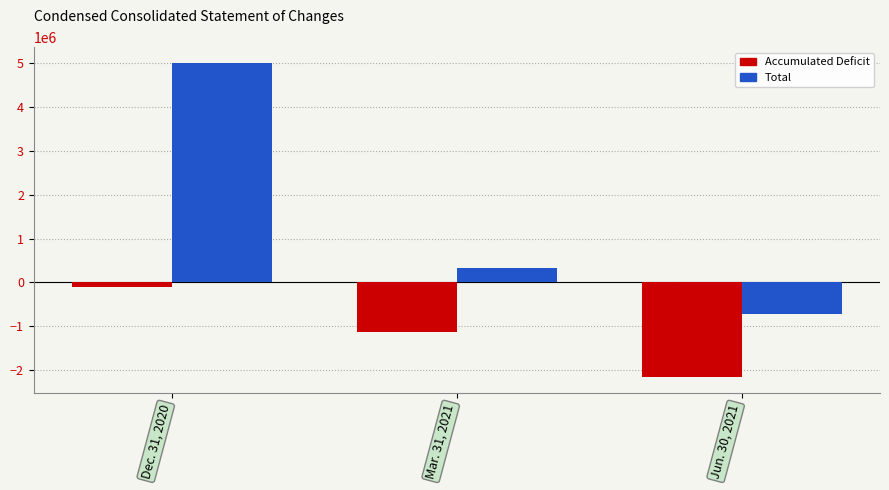

How many Total values are between -710363 and 5000010?

3